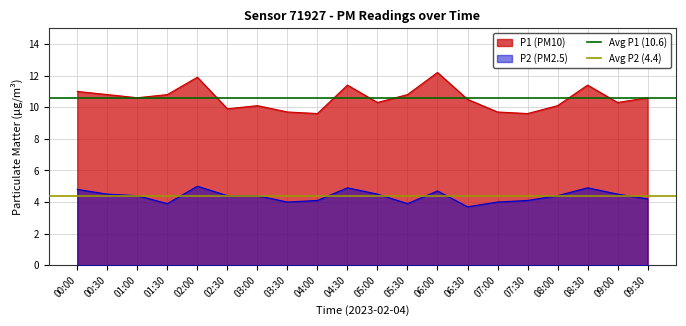

What is the minimum value for P1 (PM10)?

9.6